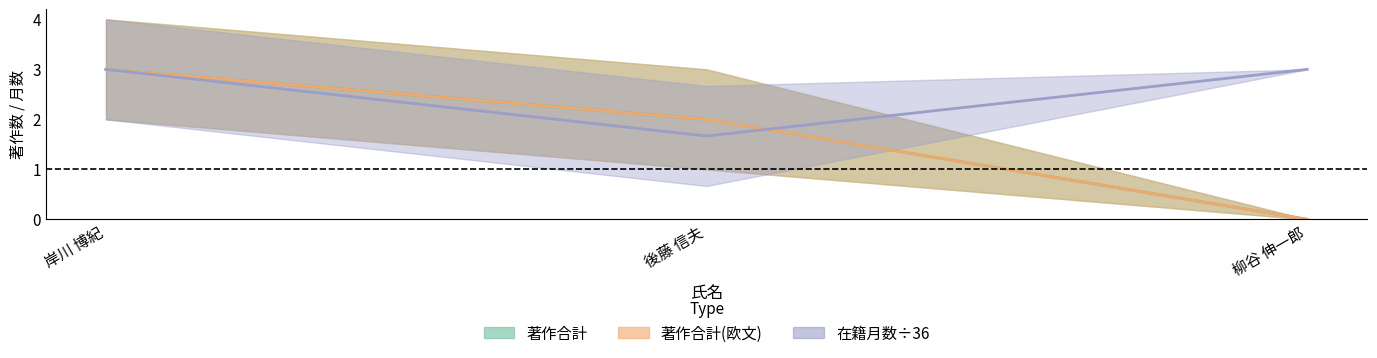

Is the value of 著作合計(欧文) at 岸川 博紀 greater than the value of 在籍月数 at 岸川 博紀?

No